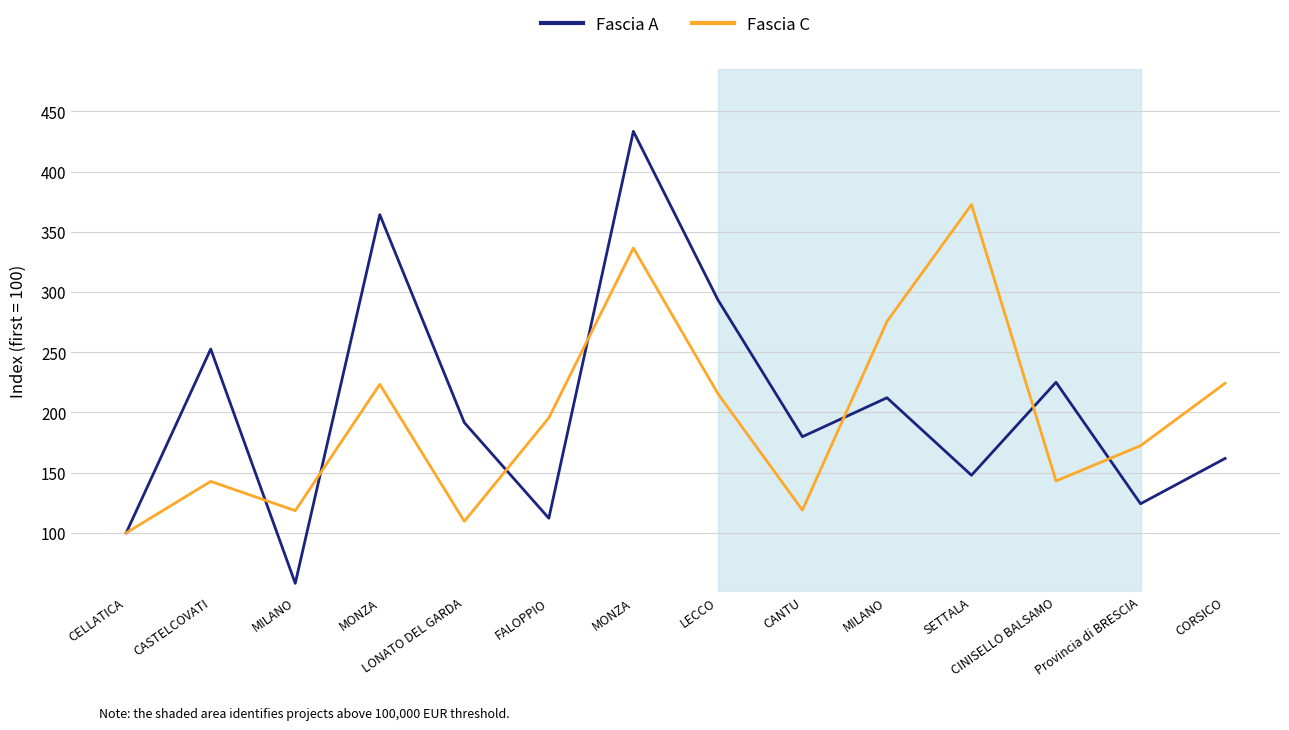

Rank the series at SETTALA from lowest to highest value.

Fascia A, Fascia C